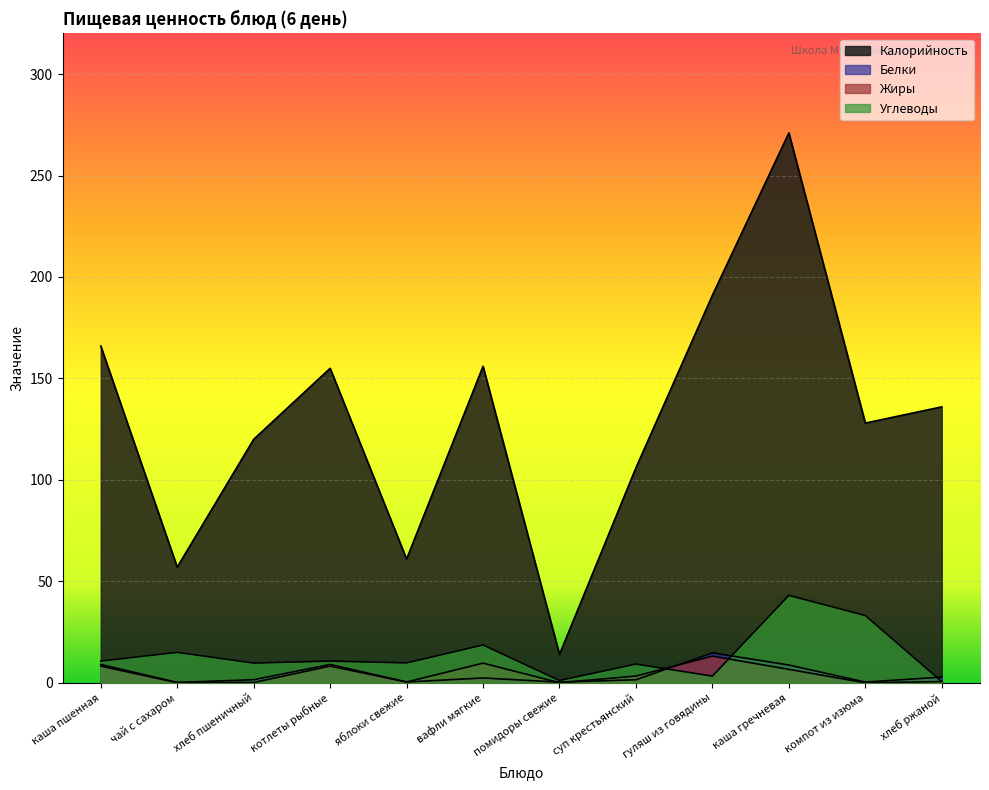

What is the average value of the Жиры series?

4.2